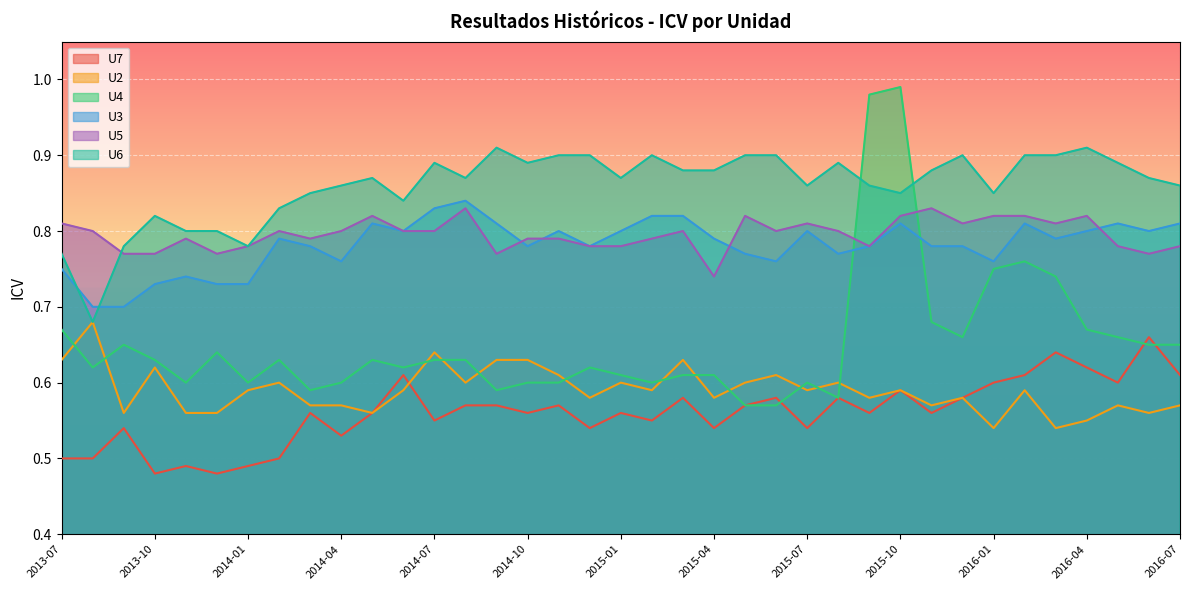

What is the label of the 16th point from the left?

2014-10